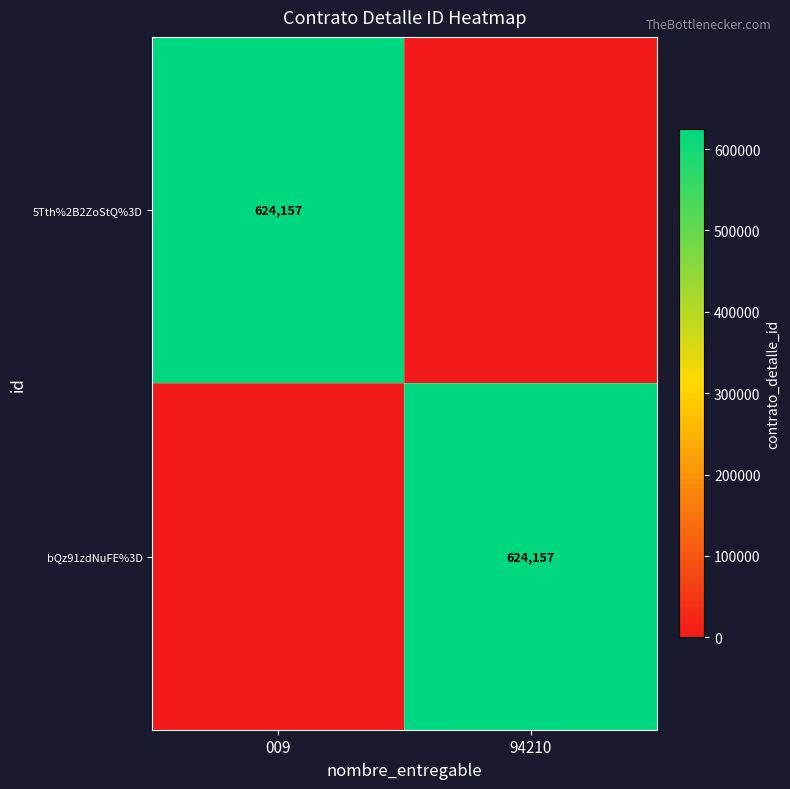

Count the number of categories in the chart.

2